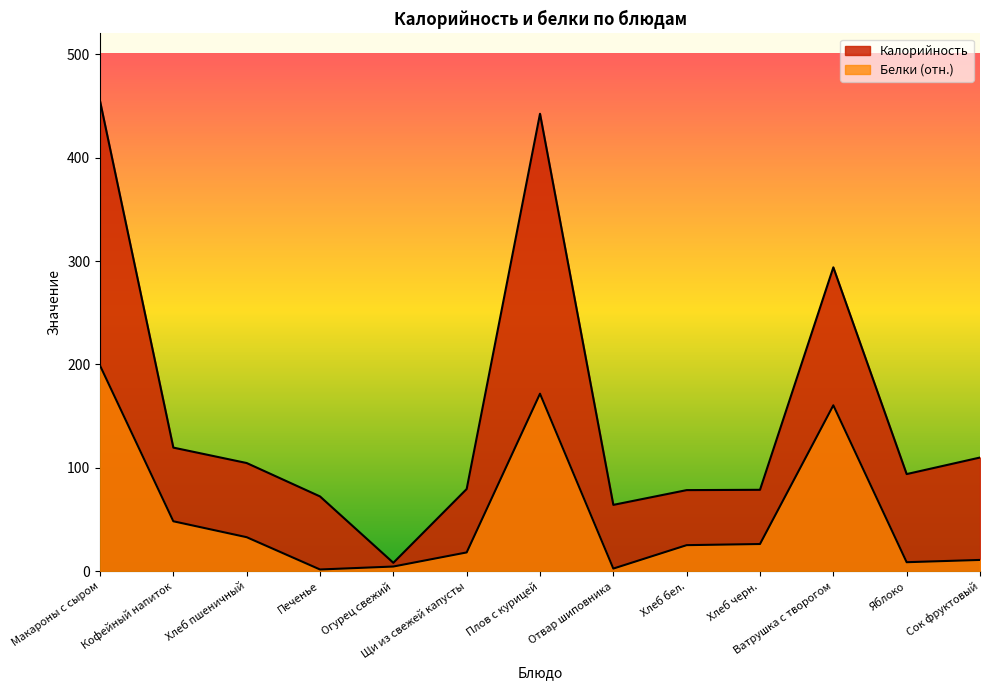

Where does the Белки series first go above 25?

Макароны с сыром